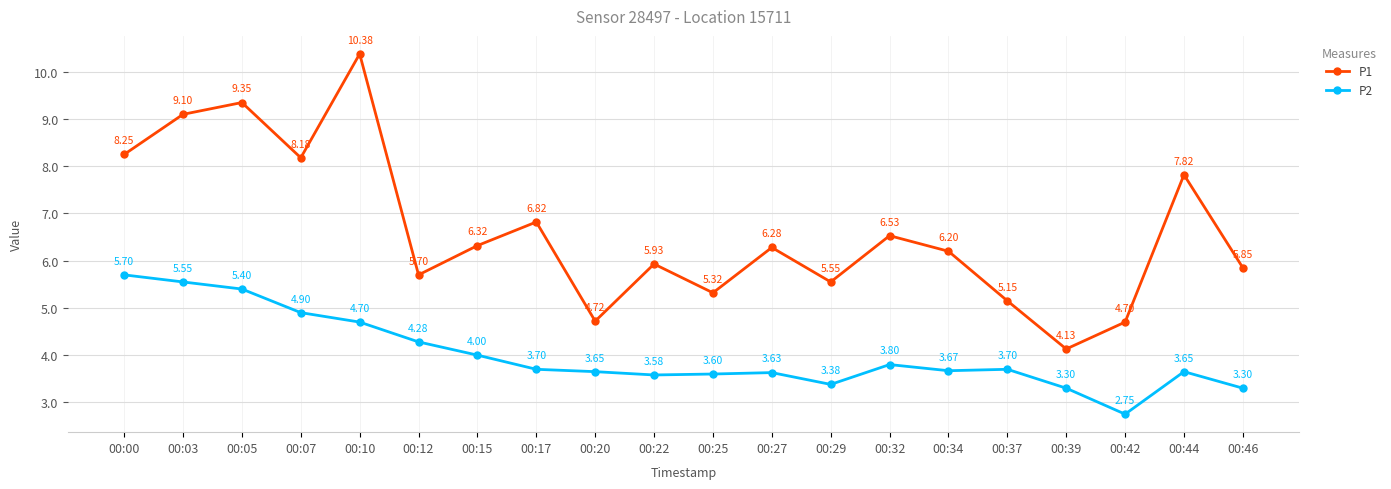

True or false: P1 and P2 cross at least once.

False